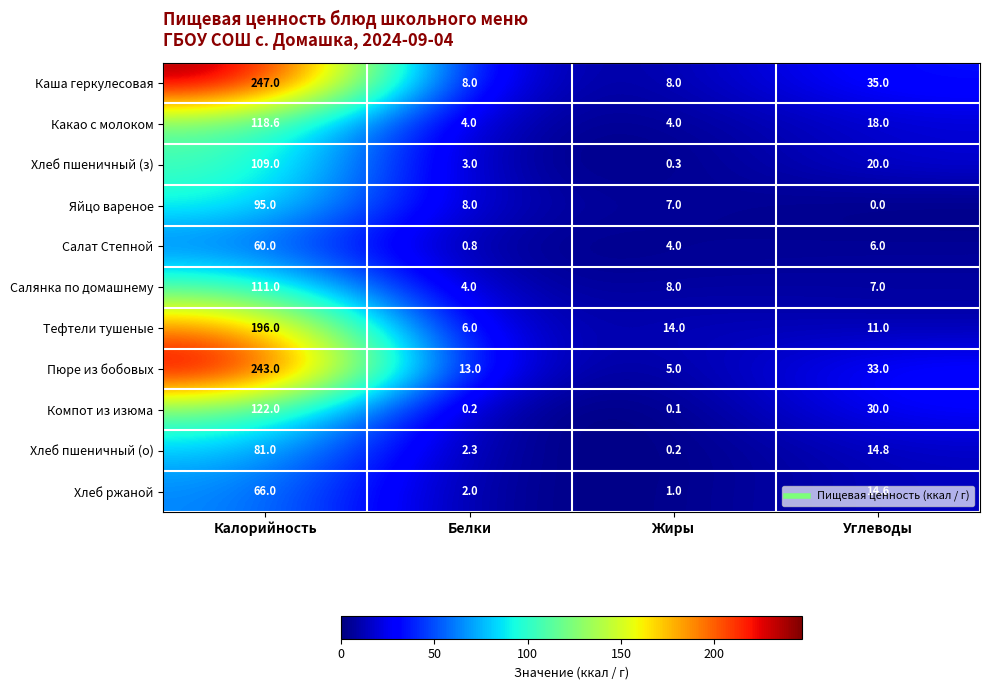

Where is Салат Степной nearest to the value 30?

Углеводы